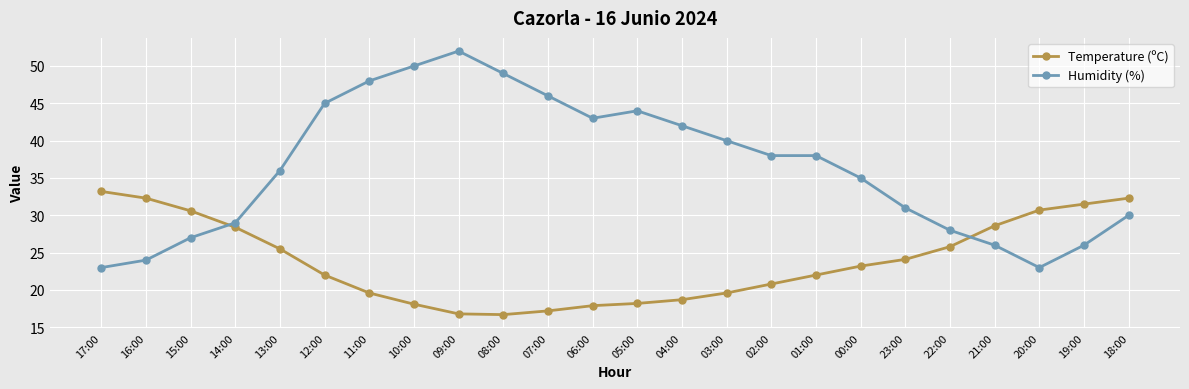

Which series has the widest spread of values?

Humidity (%)